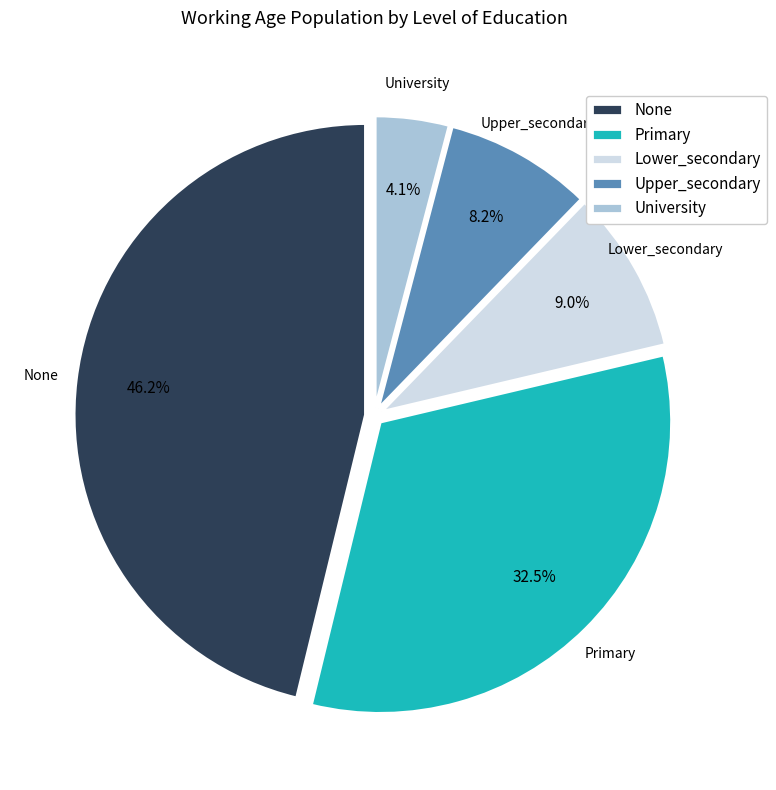

To the nearest percent, what is the difference between the None and University slice percentages?

42%